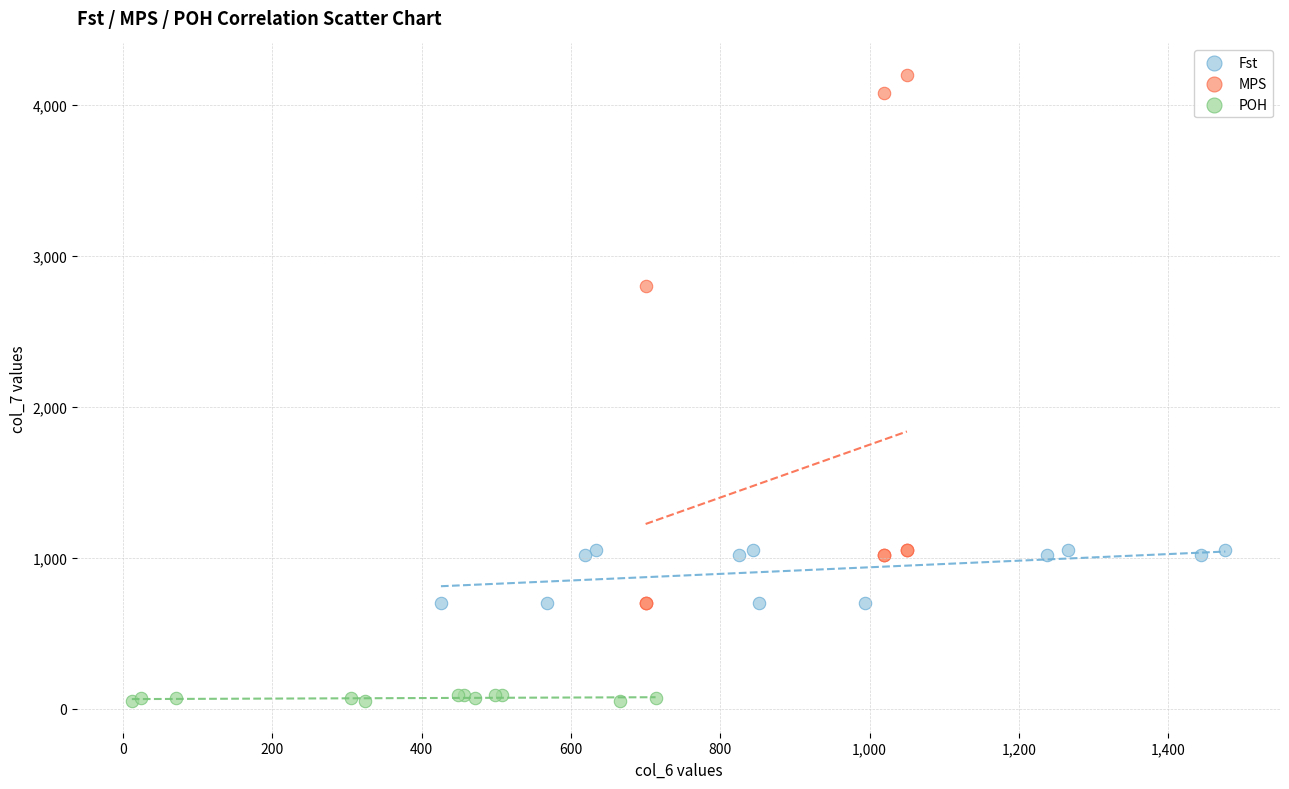

Which series contains the highest Y value?

MPS